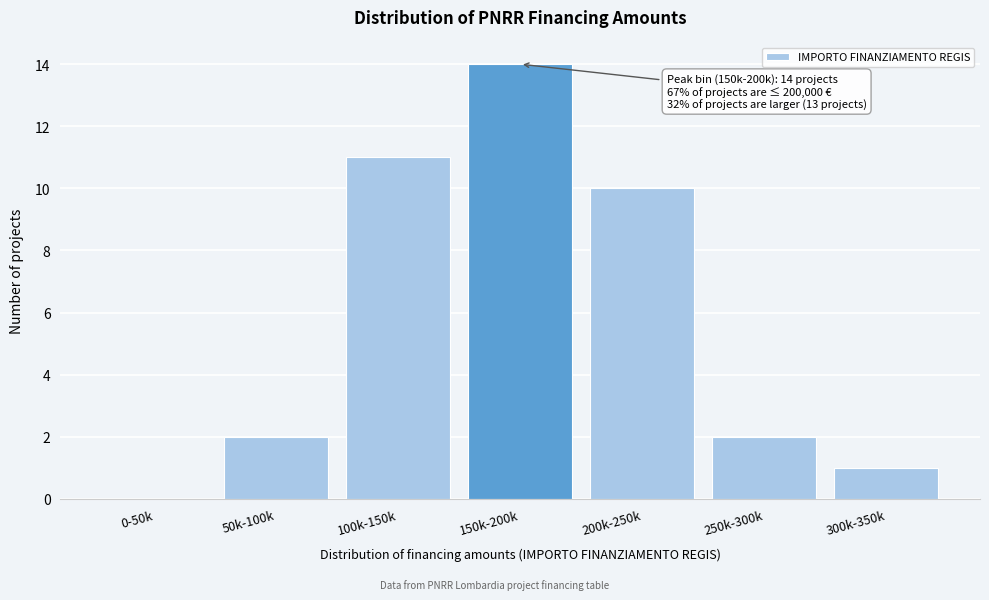

Reading left to right, transcribe all the data shown in this chart.

0-50k=0	50k-100k=2	100k-150k=11	150k-200k=14	200k-250k=10	250k-300k=2	300k-350k=1